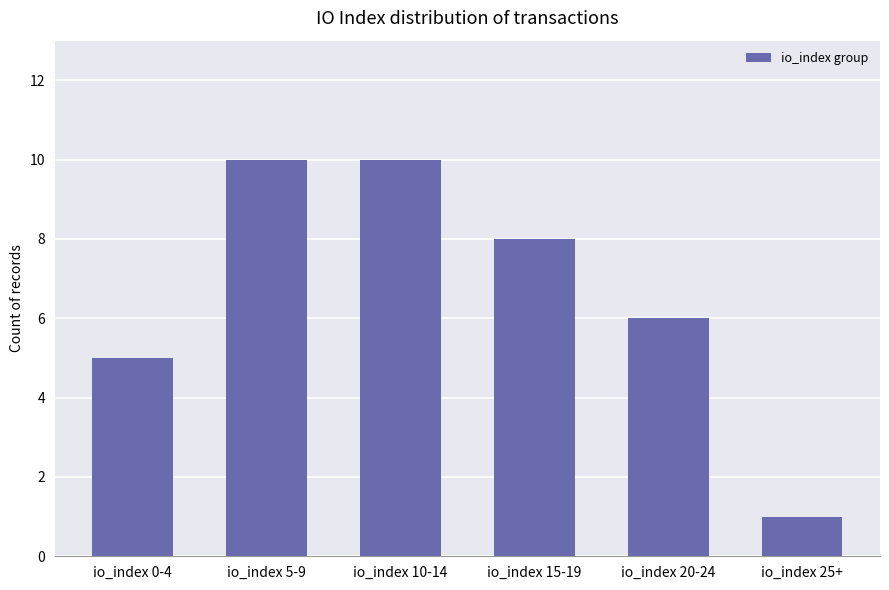

Is it true that the value at io_index 0-4 is 5?

True